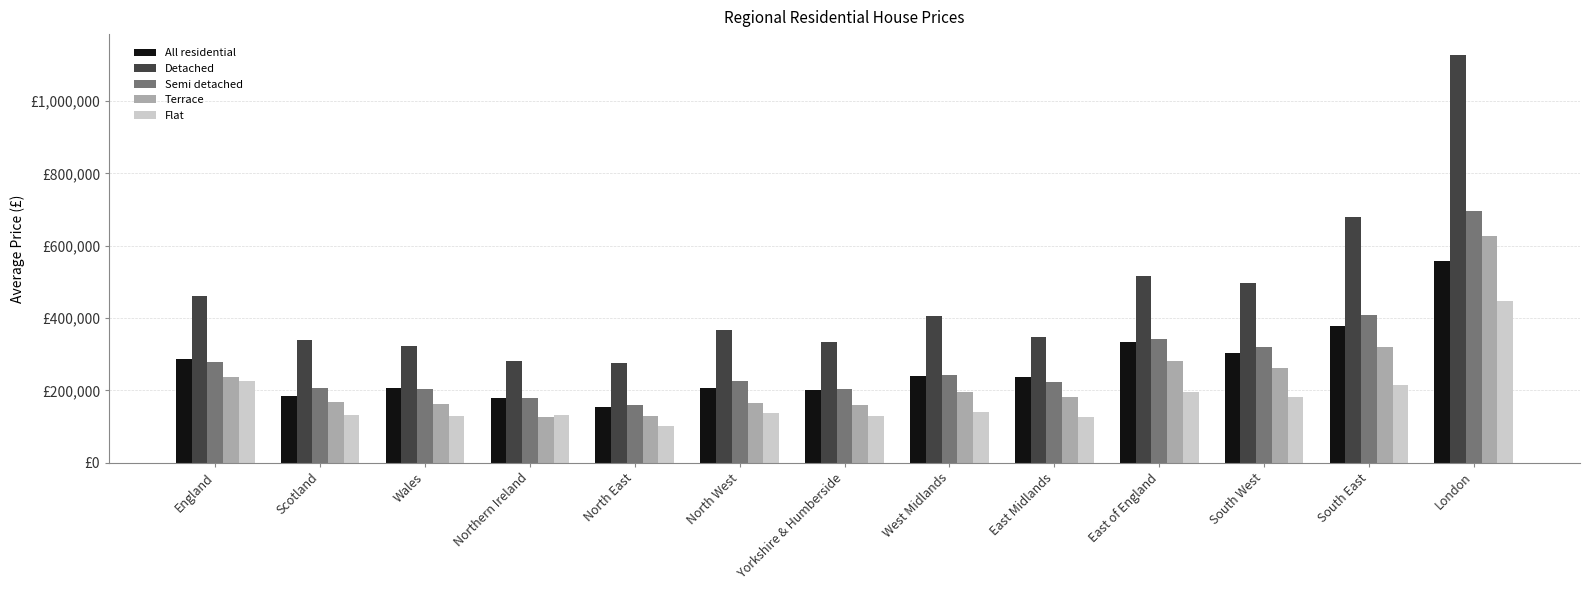

Is it true that Terrace equals 311484.0 at East Midlands?

False